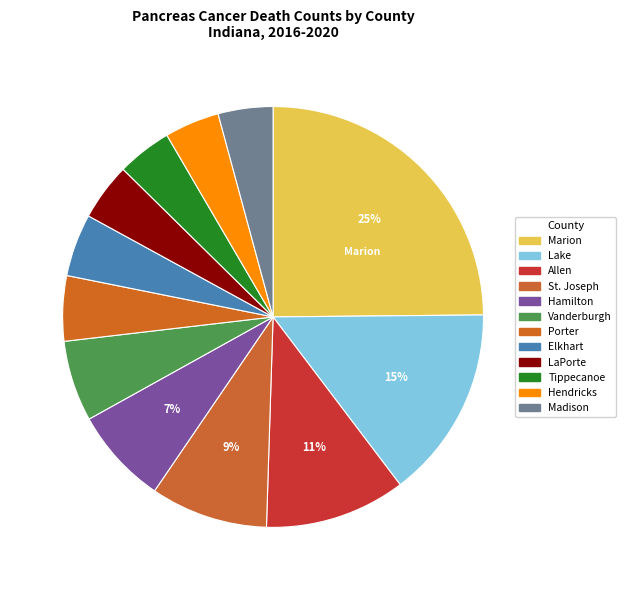

Does any single category account for the majority?

No